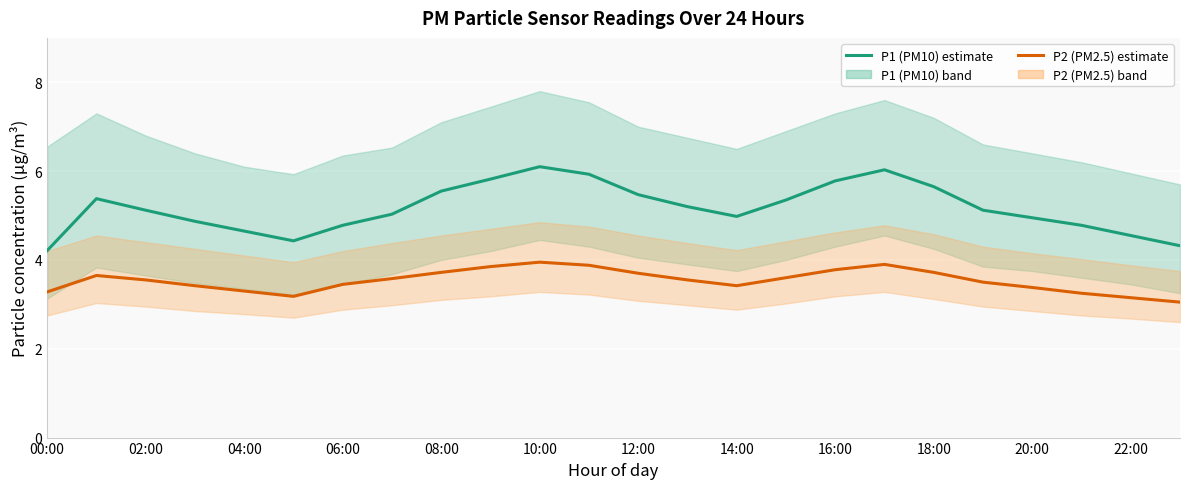

True or false: P1 (PM10) and P2 (PM2.5) intersect in this chart.

False